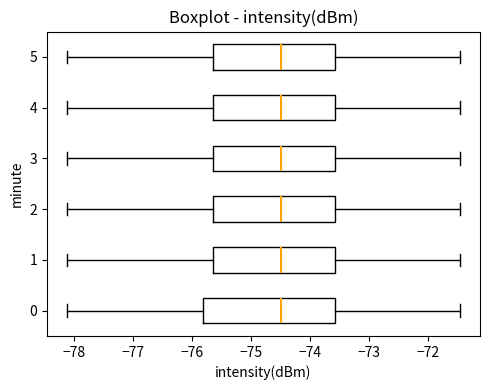

Reading bottom to top, read every box against the x-axis: the position of its median line, the range the box covers, and the ends of its whiskers. The values are not printed on the chart, so give them approximately, as read against the axis.

0: median -74.5, box -75.8 to -73.6, whiskers -78.1 to -71.4
1: median -74.5, box -75.6 to -73.6, whiskers -78.1 to -71.4
2: median -74.5, box -75.6 to -73.6, whiskers -78.1 to -71.4
3: median -74.5, box -75.6 to -73.6, whiskers -78.1 to -71.4
4: median -74.5, box -75.6 to -73.6, whiskers -78.1 to -71.4
5: median -74.5, box -75.6 to -73.6, whiskers -78.1 to -71.4